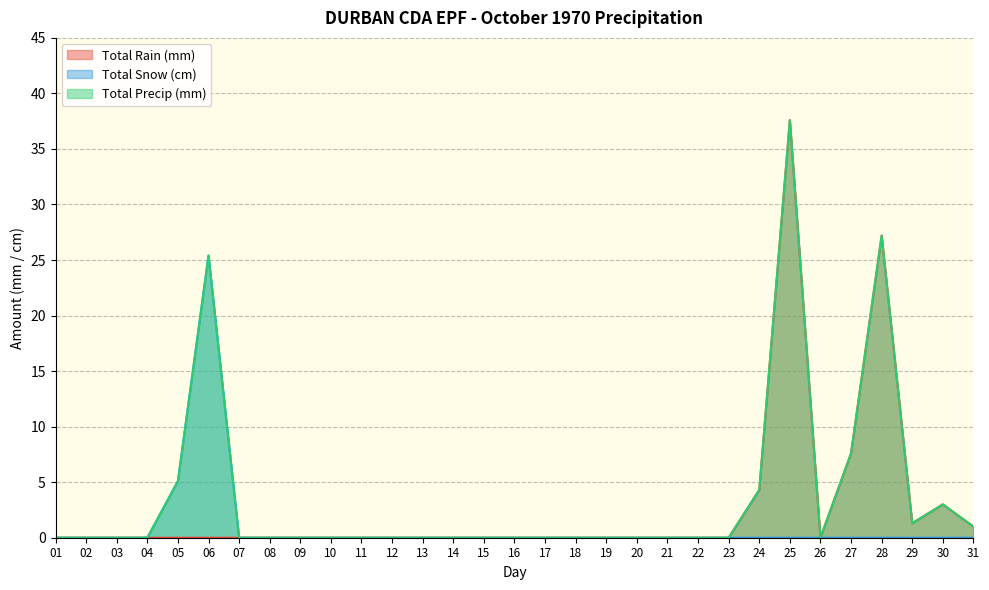

How many positive values does the Total Rain (mm) series have?

7